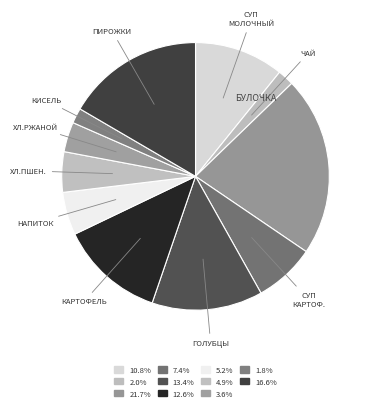

Is there any slice that represents more than half of the pie?

No